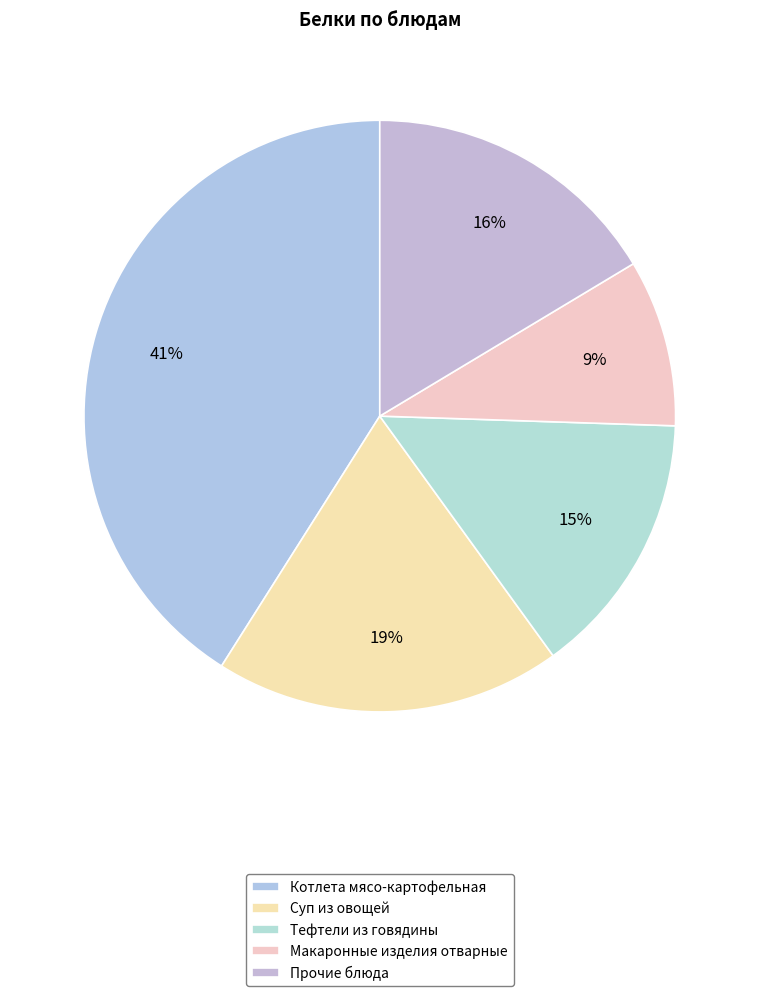

How many slices are in this pie chart?

5